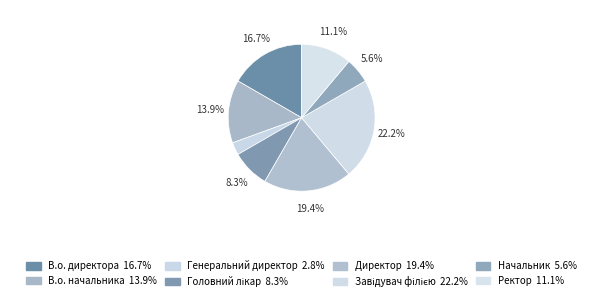

What percentage is the В.о. директора slice, to the nearest percent?

17%